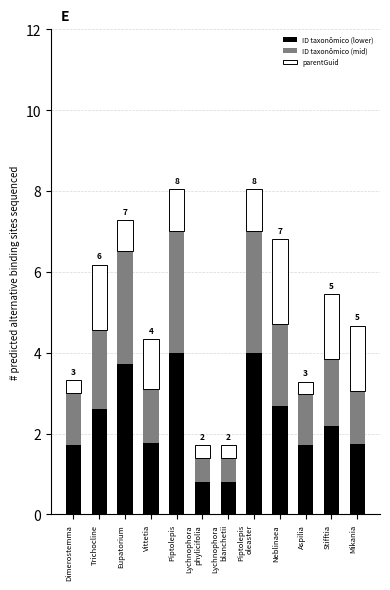

What is the approximate value of ID taxonômico (lower) at Aspilia?

1.7